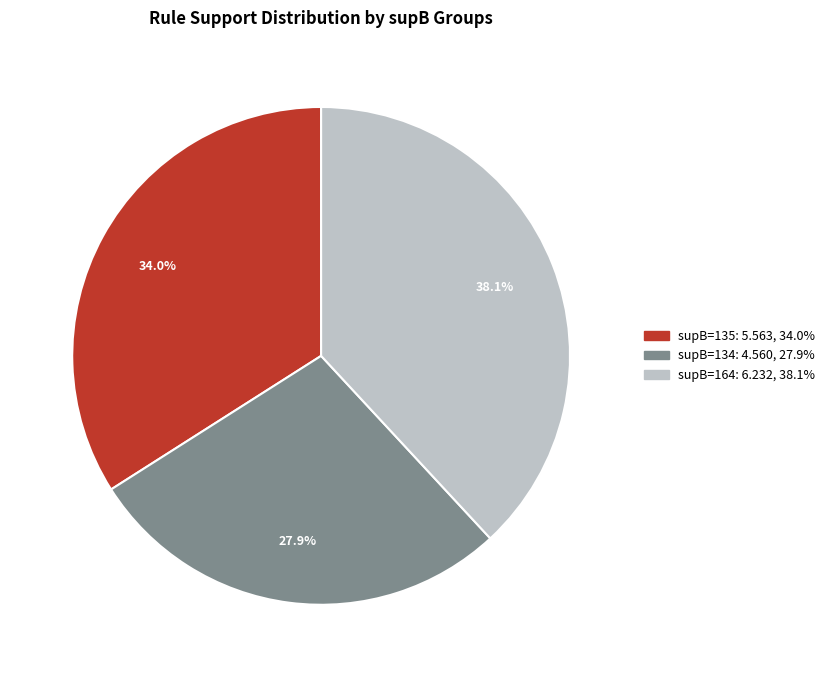

Is there any slice that represents more than half of the pie?

No